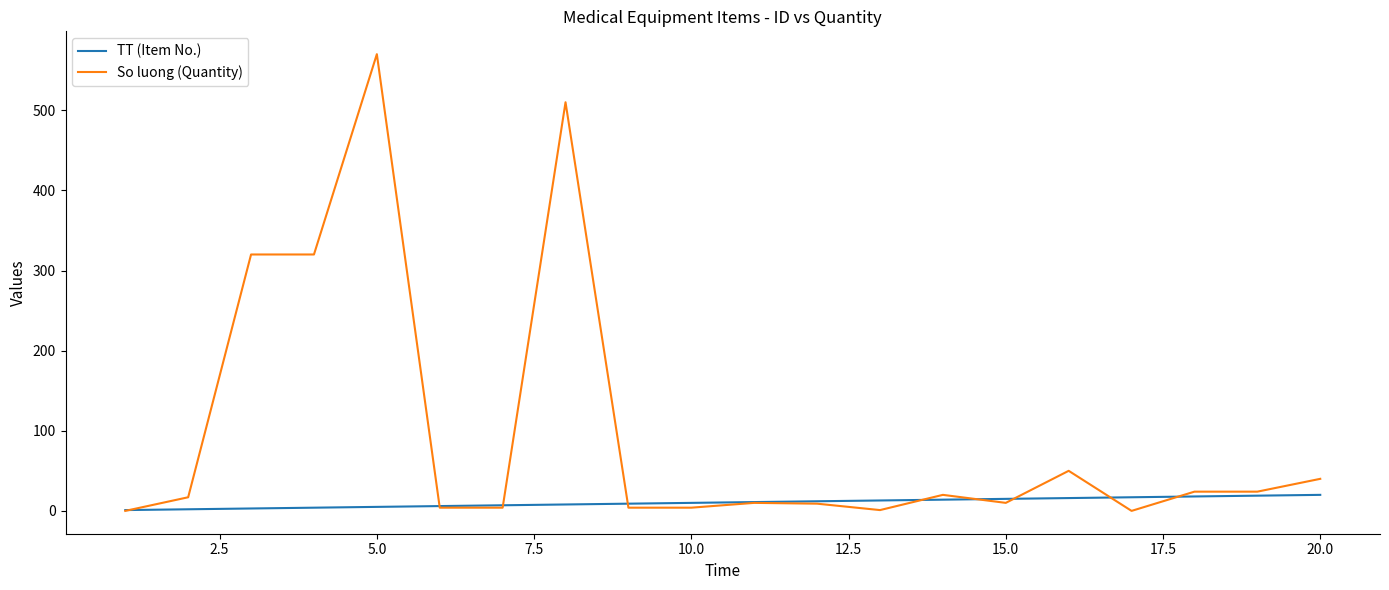

Which series has the largest range (max minus min)?

So luong (Quantity)